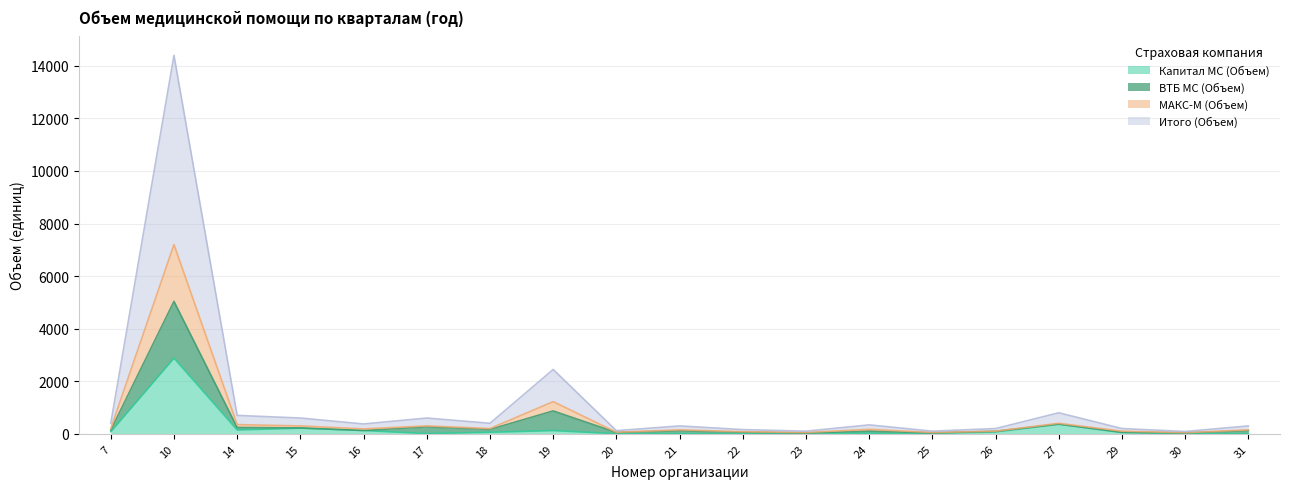

At how many categories does at least one series exceed 4703?

1